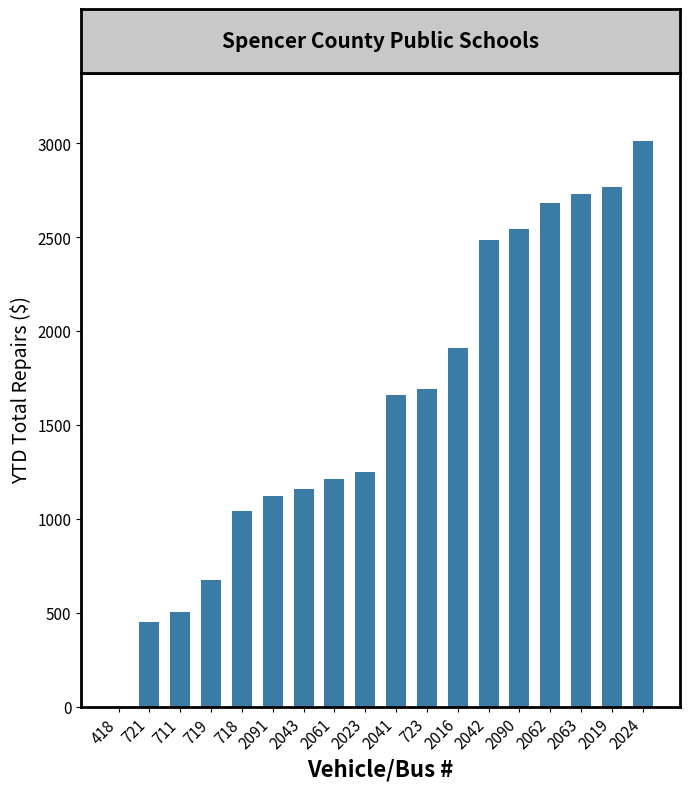

Read the value at 711.

504.0